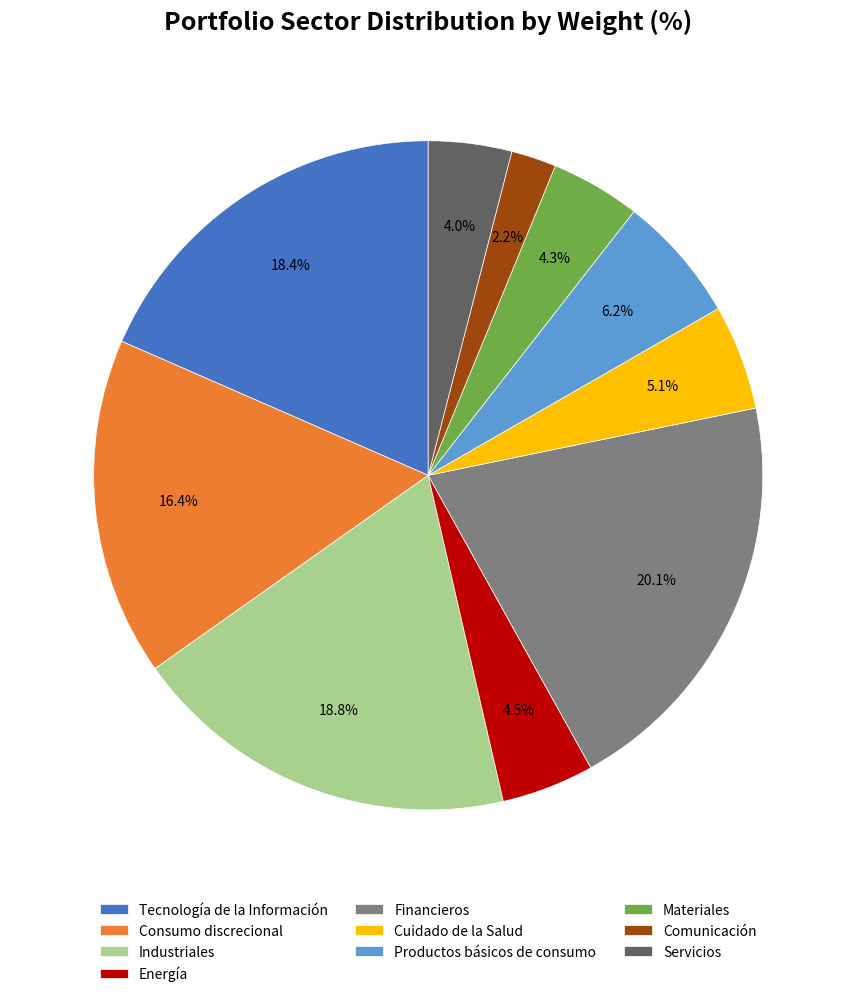

Do Financieros and Cuidado de la Salud together represent more than half of the pie?

No